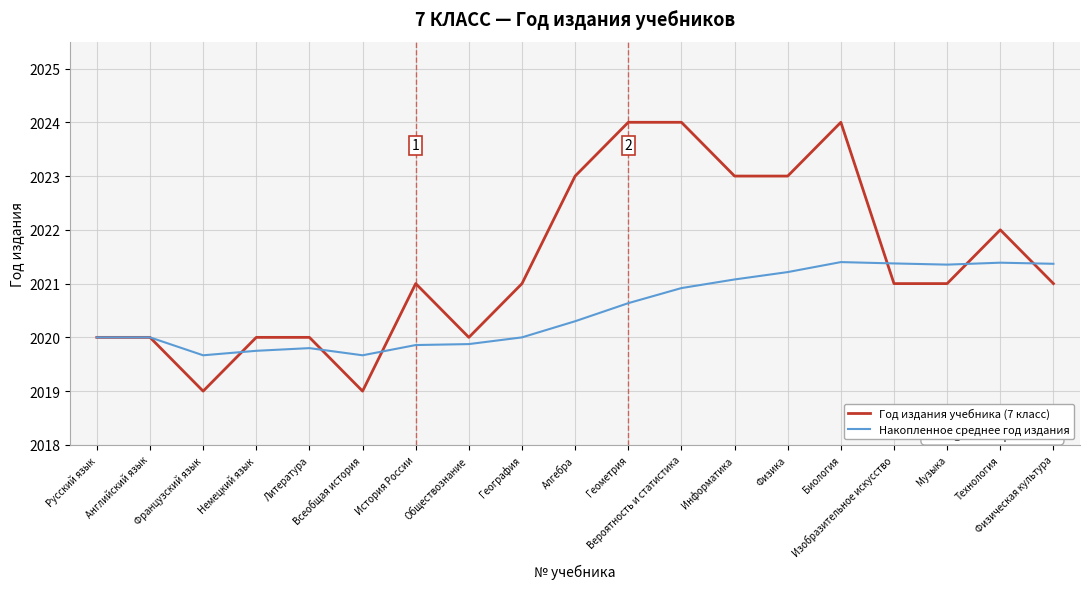

Rank the series by their average value, from highest to lowest.

Год издания учебника (7 класс), Накопленное среднее год издания